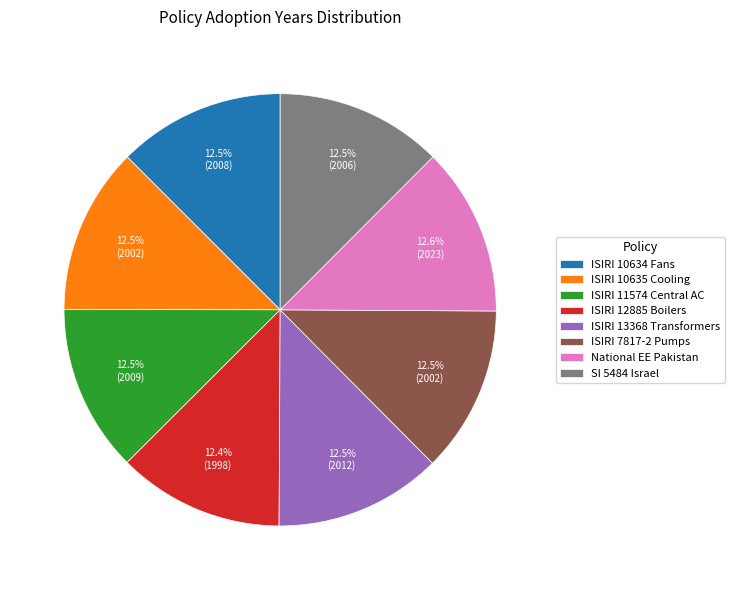

Is the sum of ISIRI 10635 Cooling and ISIRI 10634 Fans greater than half?

No